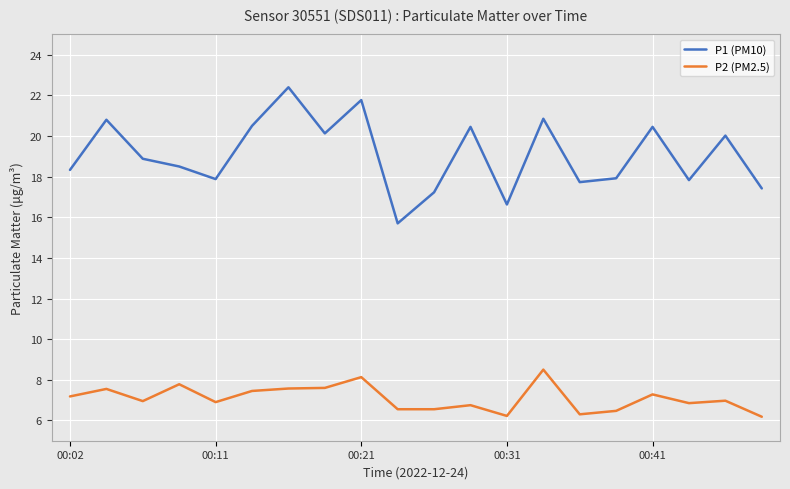

Which series has the largest total across all categories?

P1 (PM10)